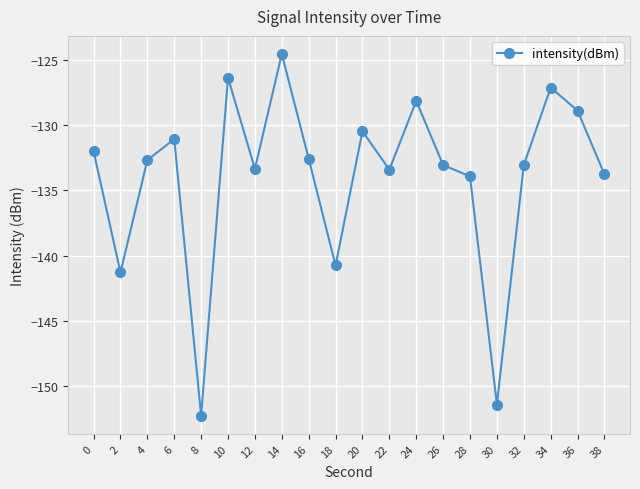

True or false: the data shows -132.0 at 0.

True